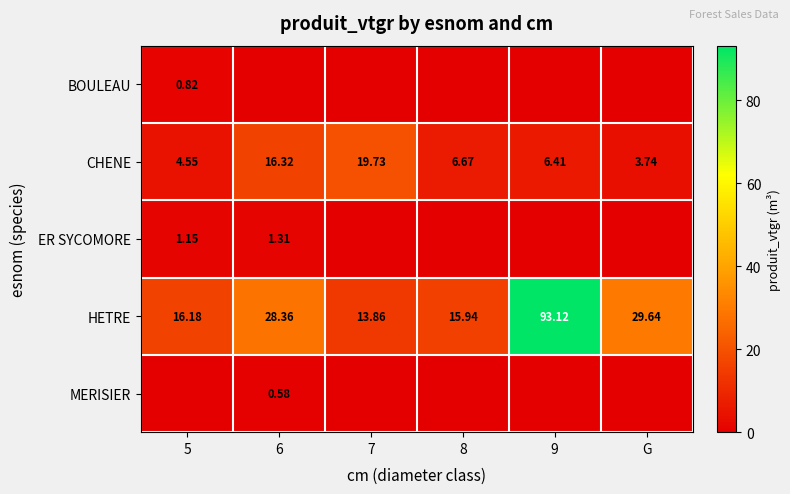

Which series has the largest total across all categories?

HETRE